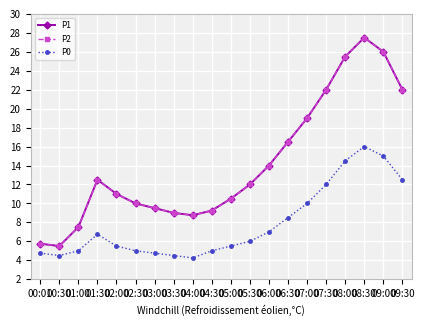

Which has a higher value, 03:30 or 00:01?

03:30